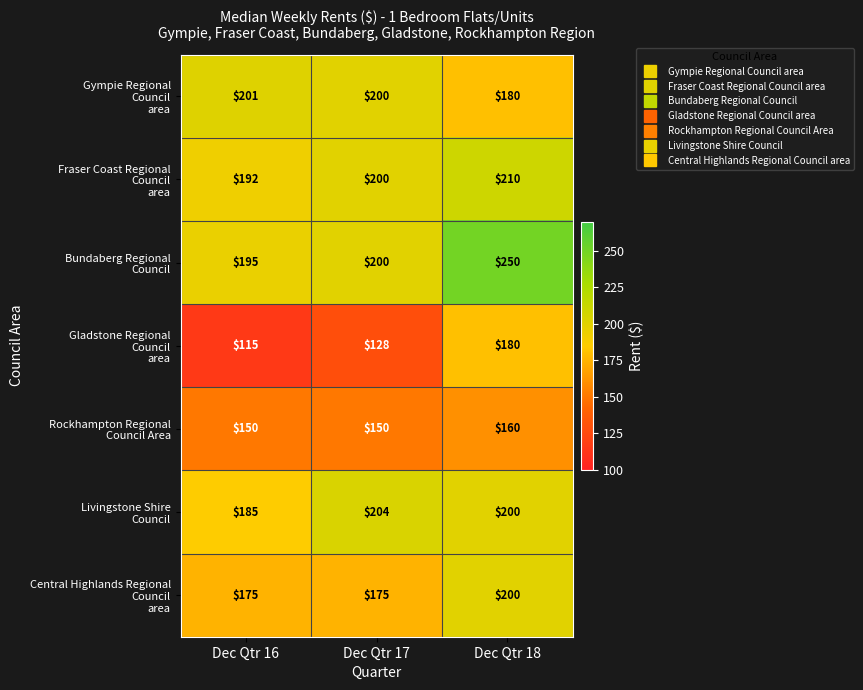

At which category does the chart reach its minimum across all series?

Dec Qtr 16